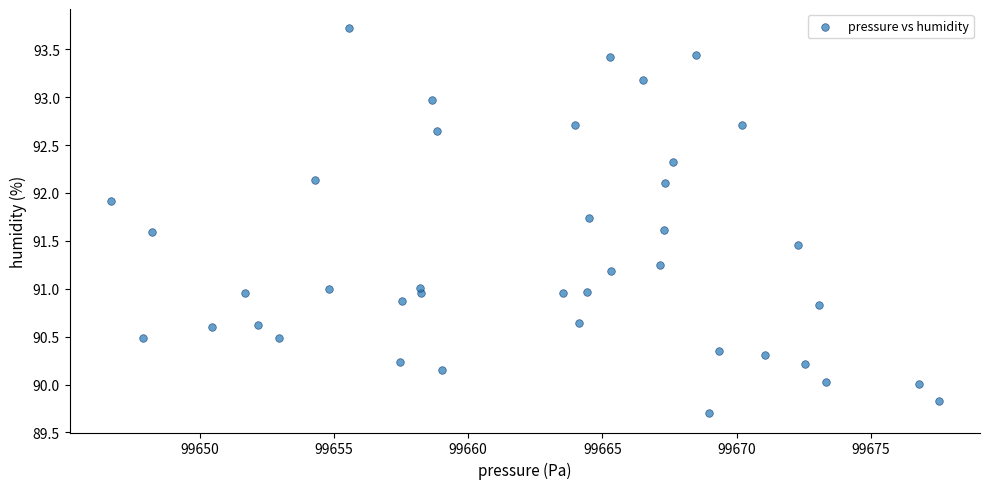

What is the range of X values (max minus min)?

30.8